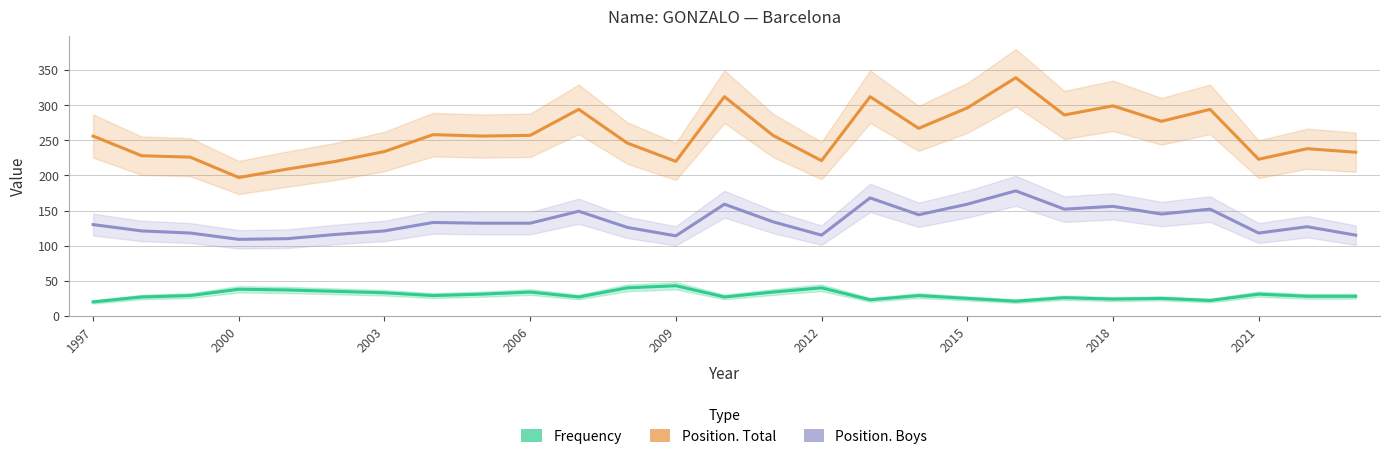

Is it true that Frequency equals 20 at 1997?

True